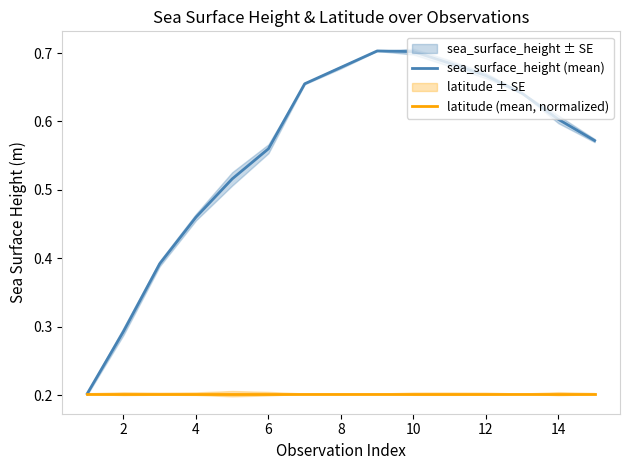

Is the value of sea_surface_height (mean) at 14 greater than the value of latitude (mean, normalized) at 14?

Yes